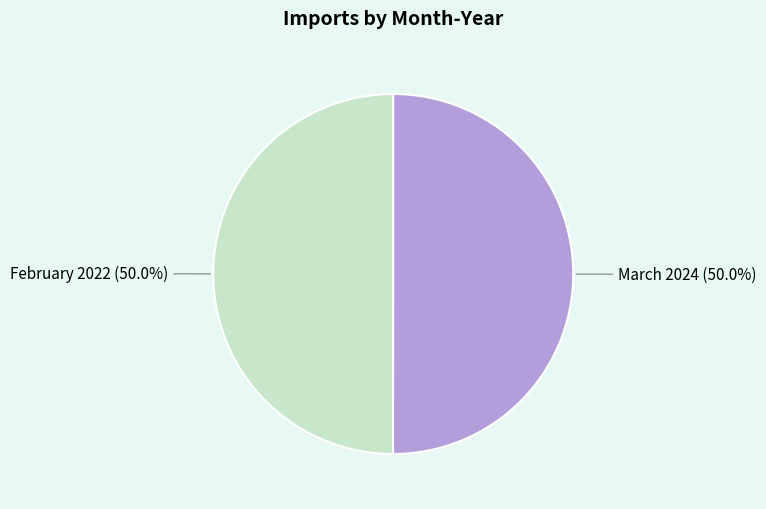

What is the ratio of the value at February 2022 to the value at March 2024?

1.0